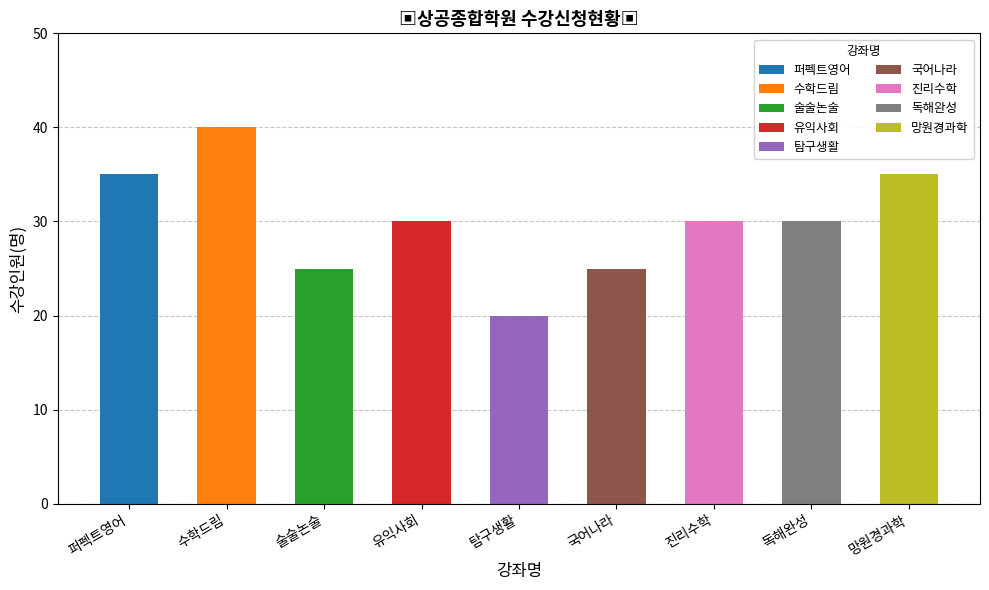

At which category does the chart reach its peak across all series?

수학드림